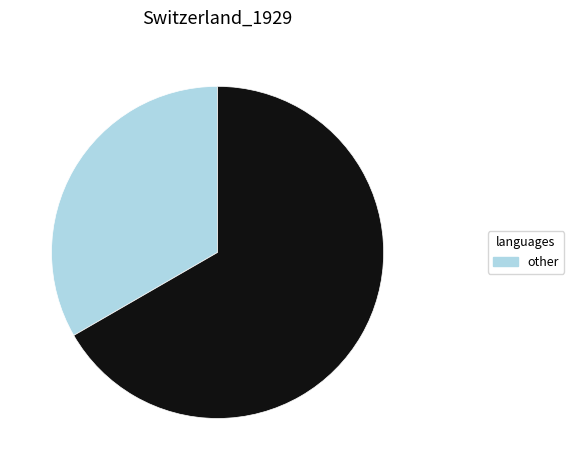

Does any single category account for the majority?

Yes